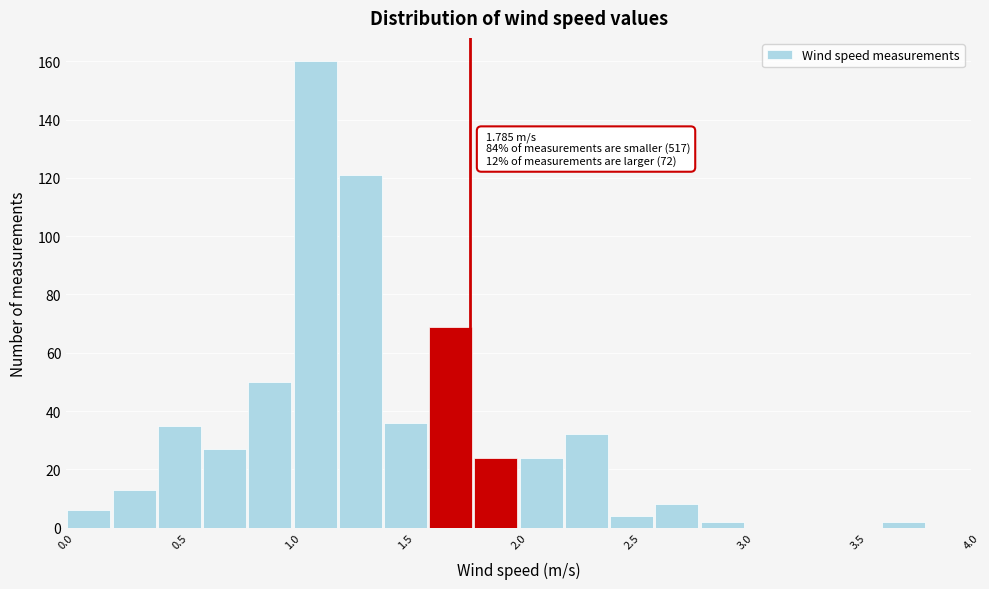

Over which range of the x-axis is the bar tallest?

1.0 to 1.2